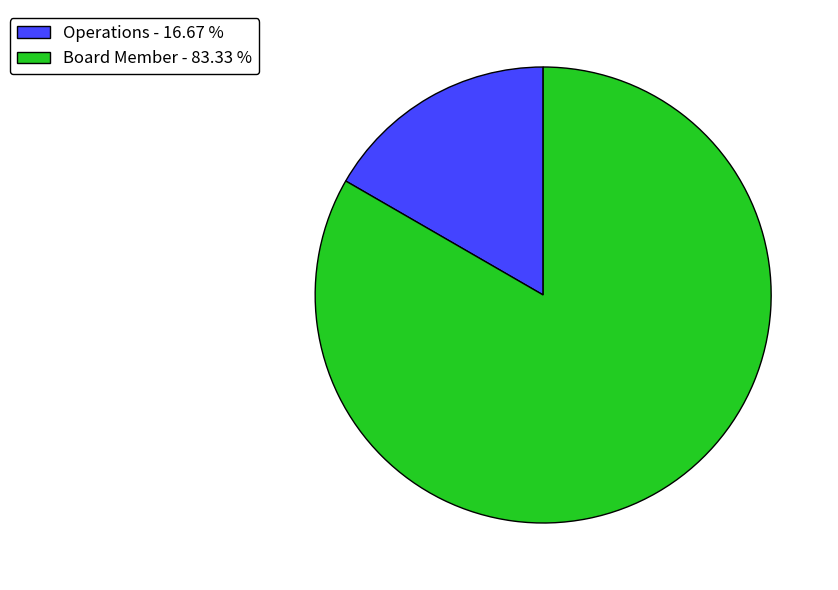

Does Board Member account for over 50% of the chart?

Yes